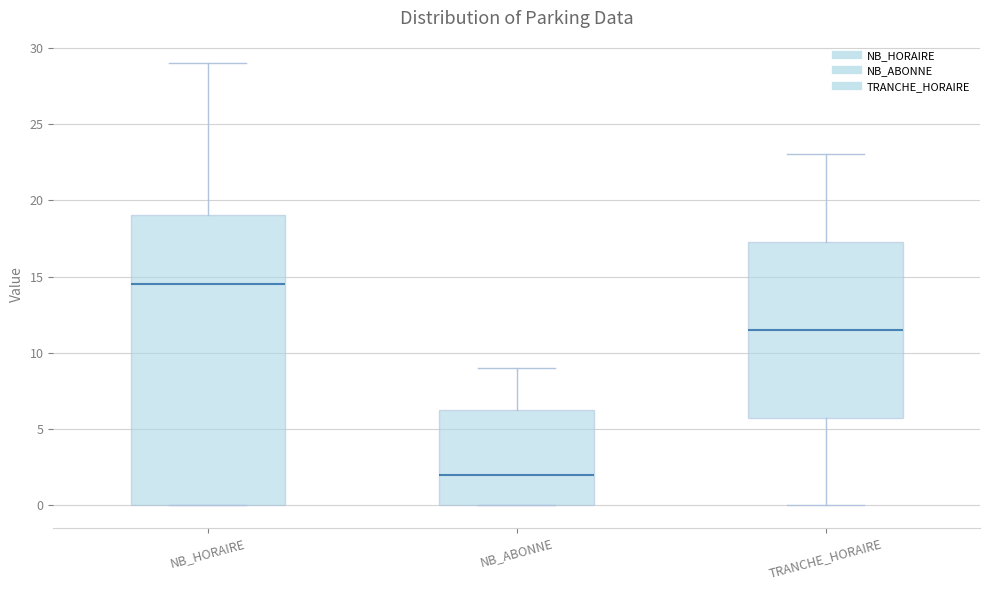

Where does the upper whisker of the box for NB_HORAIRE end on the y-axis? The values are not printed on the chart, so give them approximately, as read against the axis.

29.0